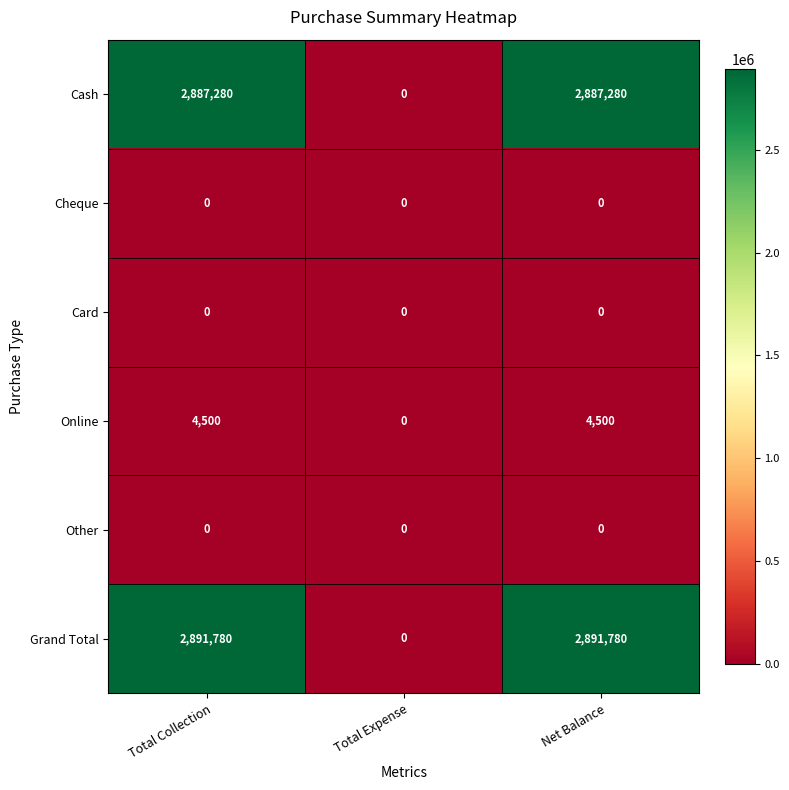

What is the greatest value displayed?

2891780